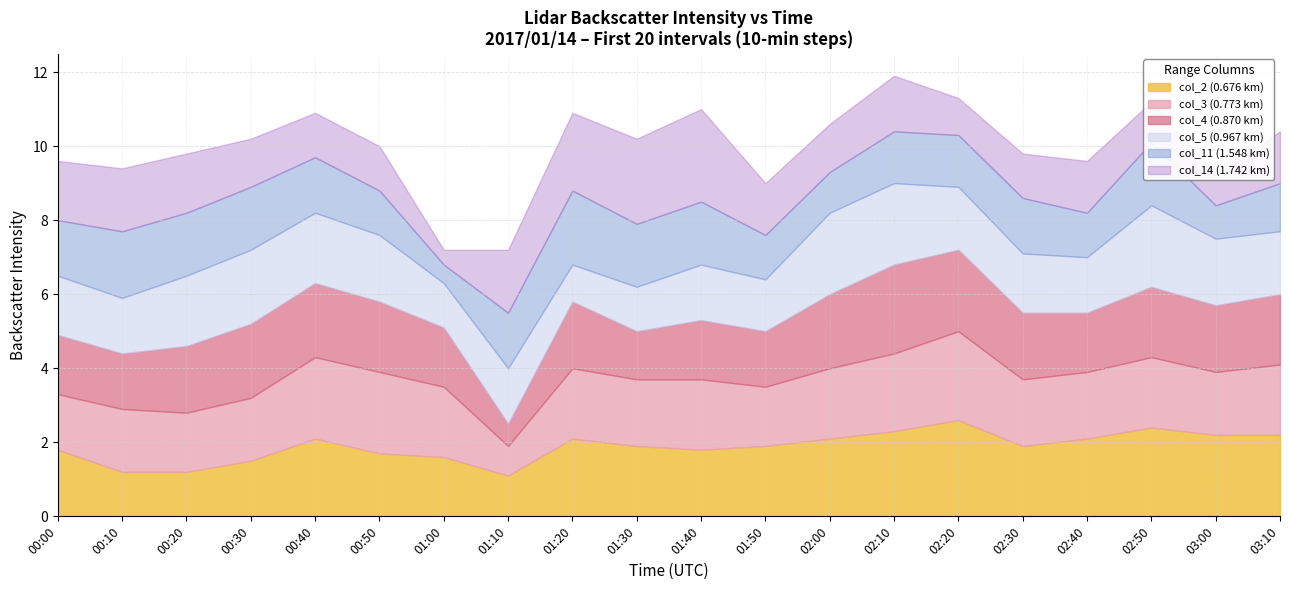

How many data points in col_11 (1.548 km) are less than 1?

2